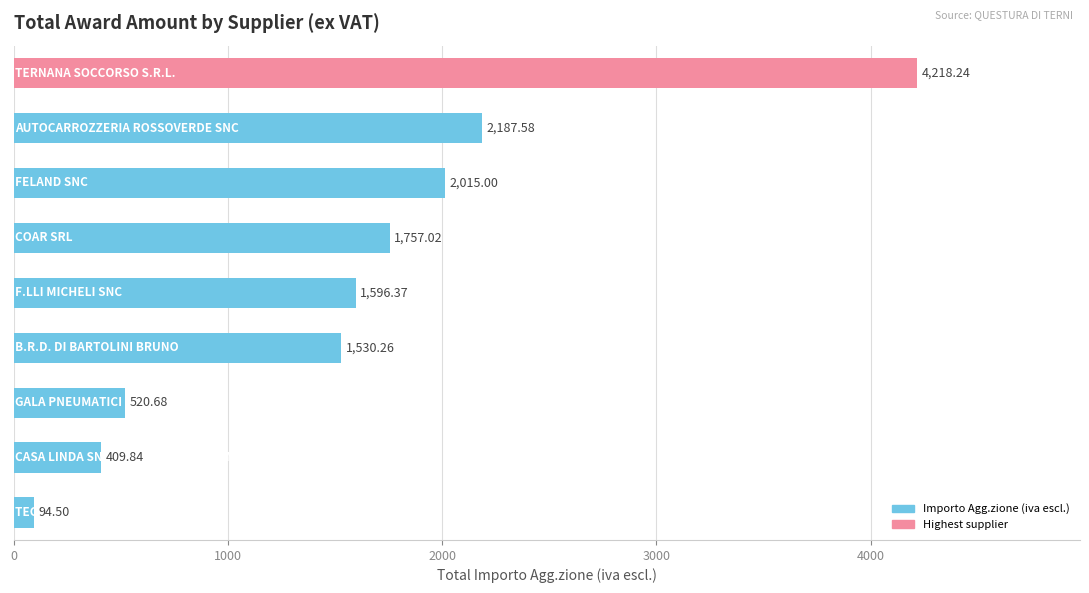

How many series are shown in this chart?

1